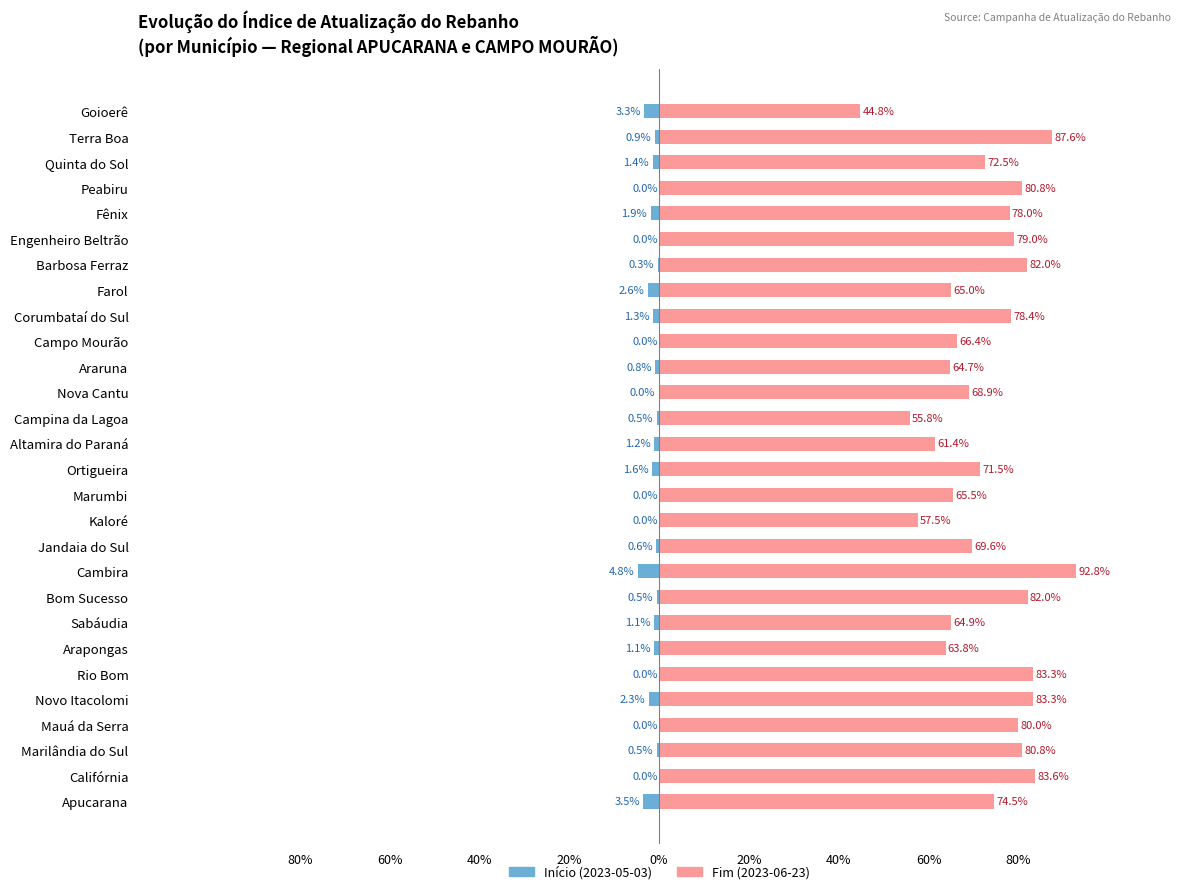

Reading left to right, list all the values displayed in this chart.

col_5 (início): -3.5	0.0	-0.5	0.0	-2.3	0.0	-1.1	-1.1	-0.5	-4.8	-0.6	0.0	0.0	-1.6	-1.2	-0.5	-0.0	-0.8	0.0	-1.3	-2.6	-0.3	0.0	-1.9	0.0	-1.4	-0.9	-3.3
col_25 (fim): 74.5	83.6	80.8	80.0	83.3	83.3	63.8	64.9	82.0	92.8	69.6	57.5	65.5	71.5	61.4	55.8	68.9	64.7	66.4	78.4	65.0	82.0	79.0	78.0	80.8	72.5	87.6	44.8